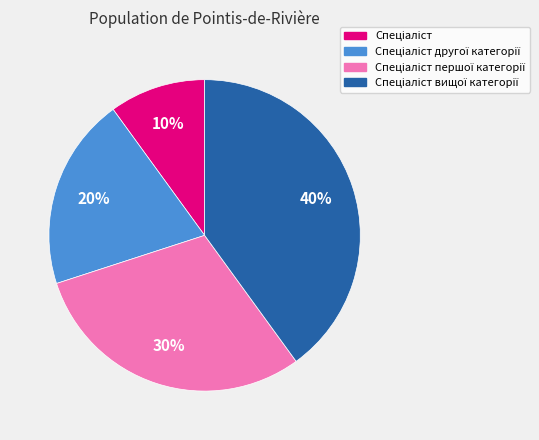

Does any single category account for the majority?

No